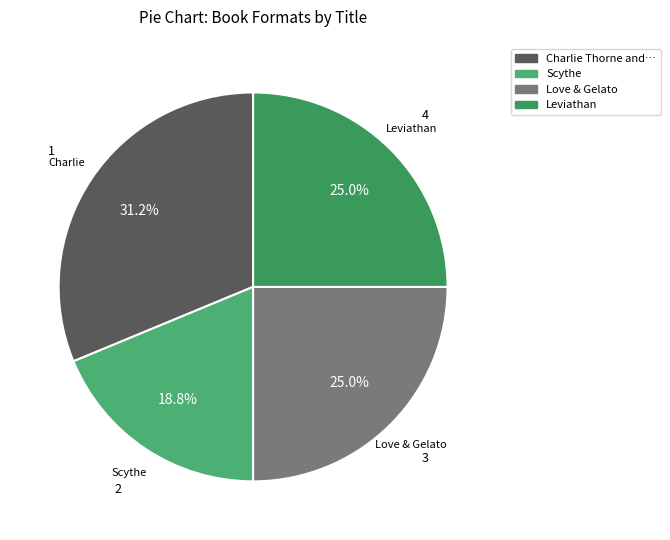

True or false: Leviathan accounts for 16% of the total.

False